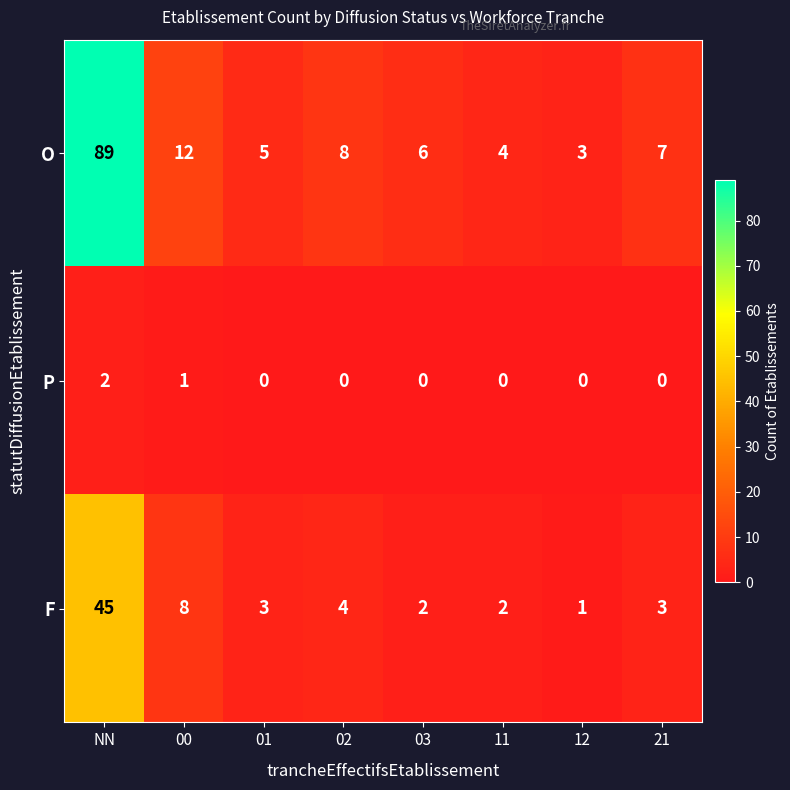

Reading right to left, what are all the values shown in this chart?

O: 7	3	4	6	8	5	12	89
P: 0	0	0	0	0	0	1	2
F: 3	1	2	2	4	3	8	45